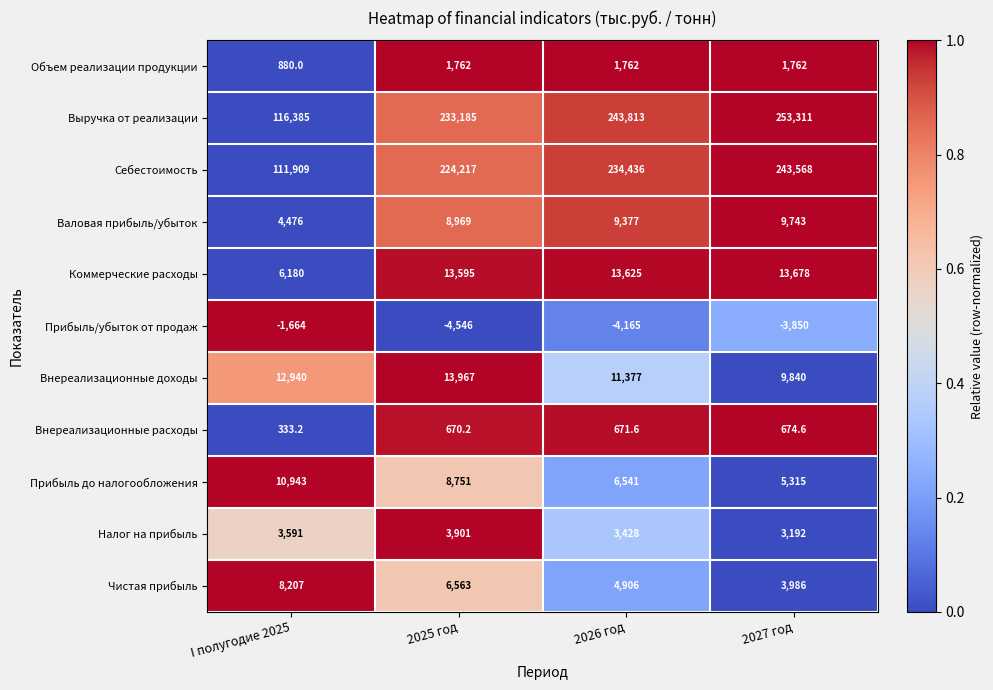

Which series has the largest total across all categories?

Выручка от реализации